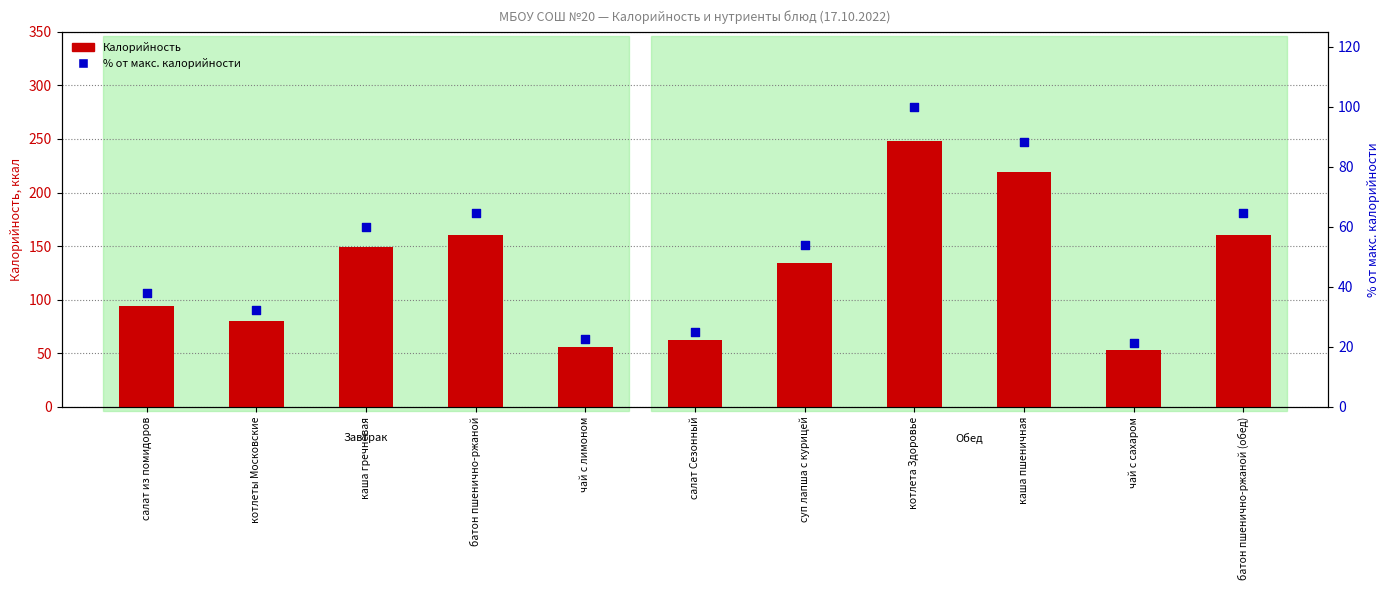

What are all the series names shown in the legend?

Калорийность, % от макс. калорийности